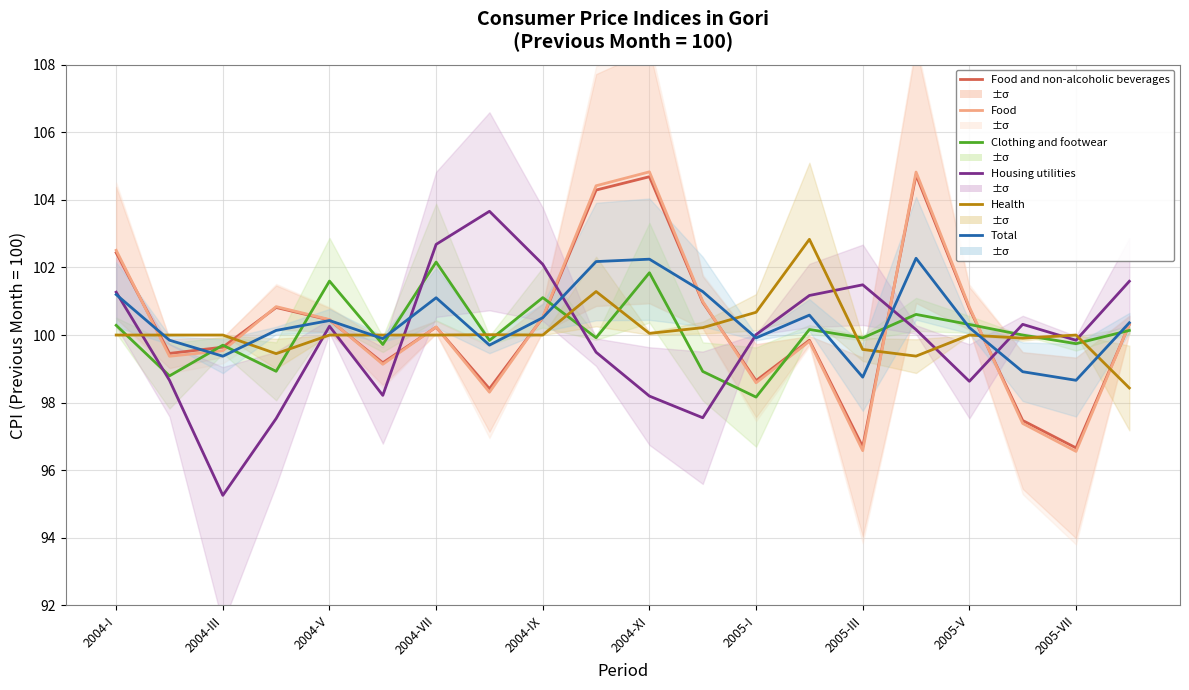

At how many categories does at least one series exceed 100?

16